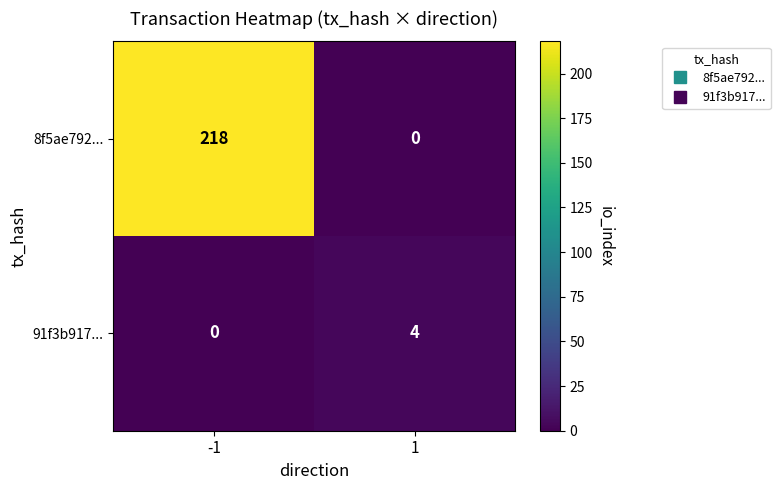

Which series has the largest range (max minus min)?

8f5ae792...